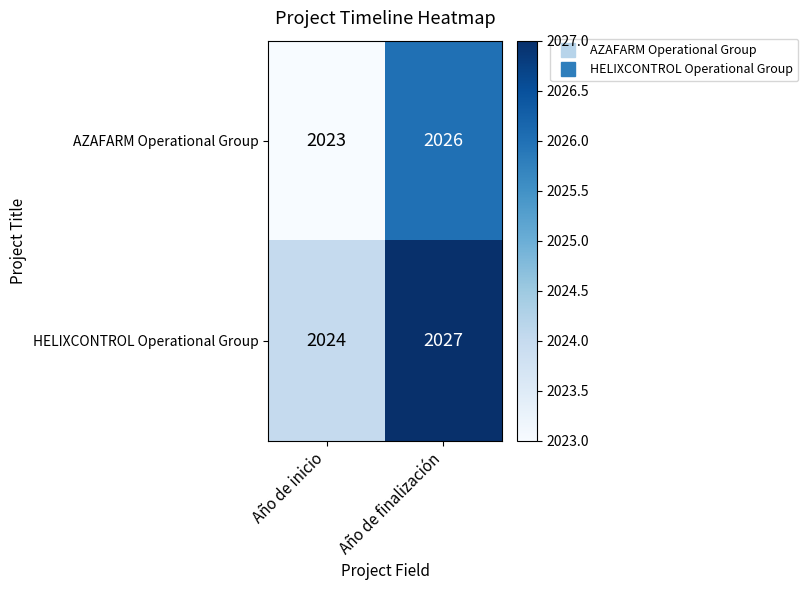

At which label is HELIXCONTROL Operational Group closest to 2025?

Año de inicio